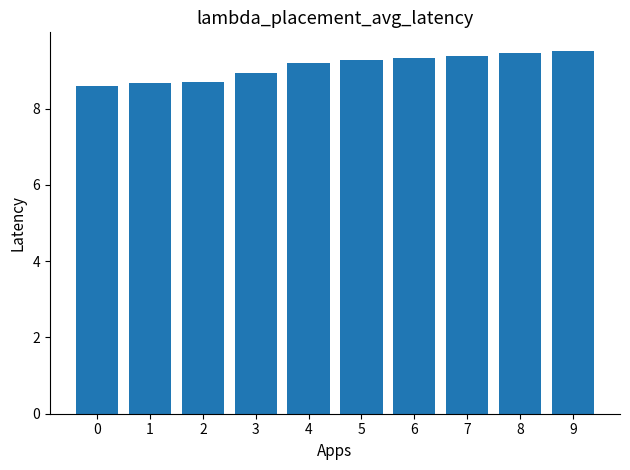

How many distinct data groups are displayed?

1